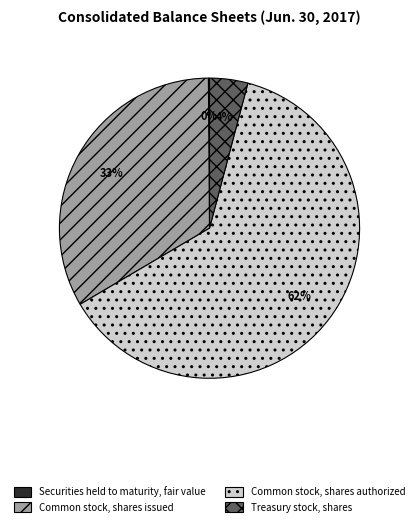

Do Common stock, shares issued and Common stock, shares authorized together represent more than half of the pie?

Yes